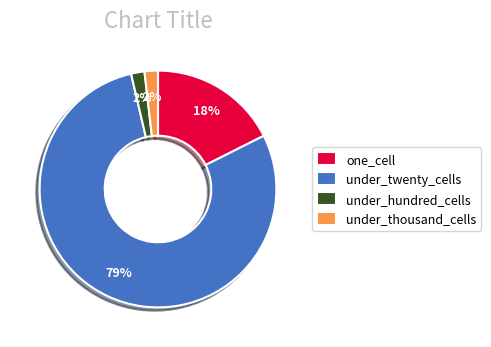

To the nearest percent, what portion does one_cell represent?

18%